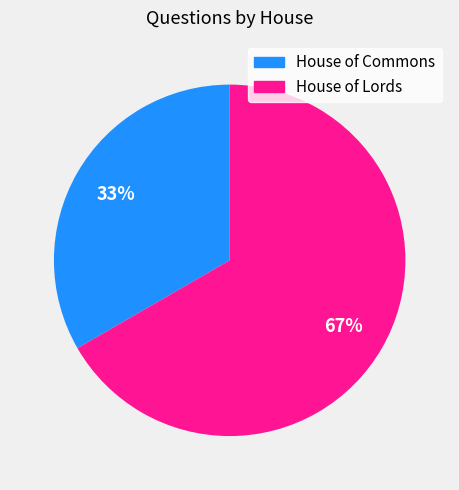

To the nearest percent, what is the average slice percentage?

50%